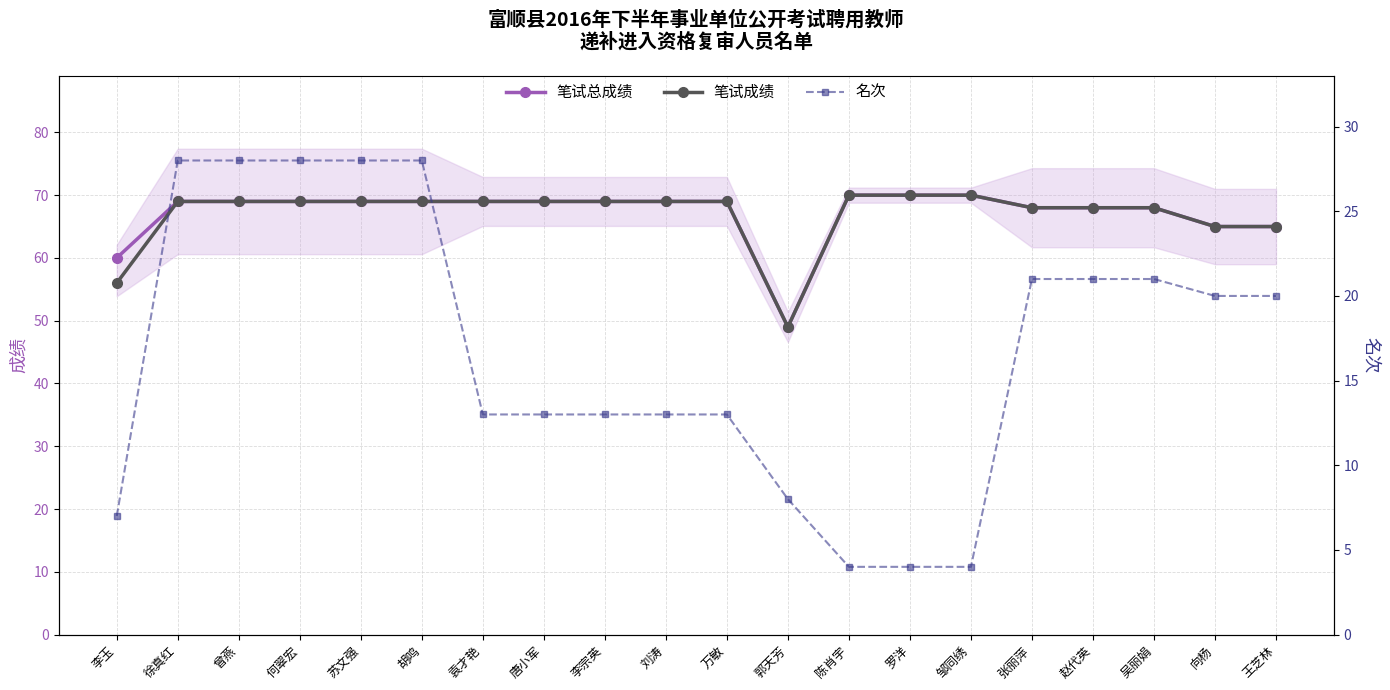

Is it true that 笔试总成绩 equals 70 at 罗洋?

True